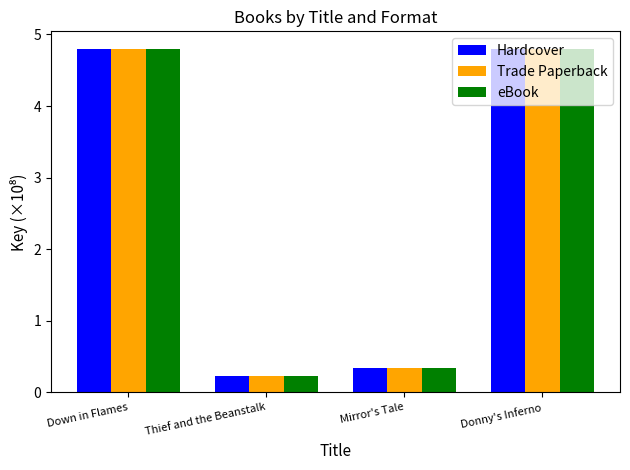

Where does the Trade Paperback series first go above 4?

Down in Flames